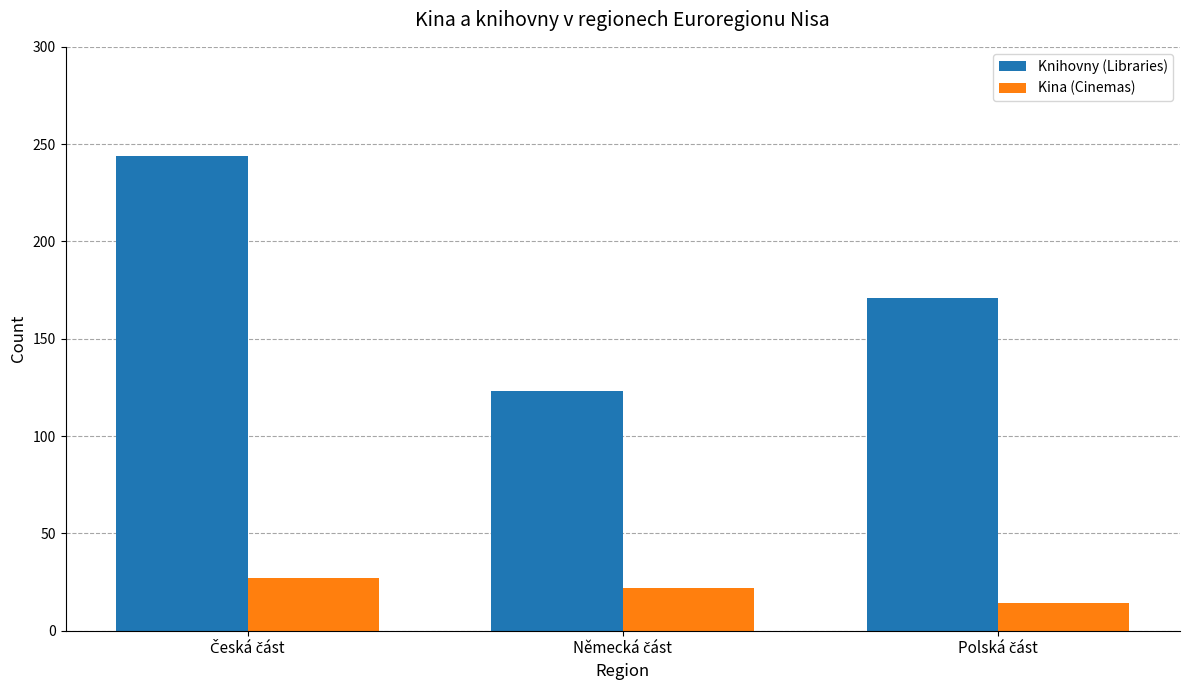

What is the difference between the maximum and minimum values in the Kina (Cinemas) series?

13